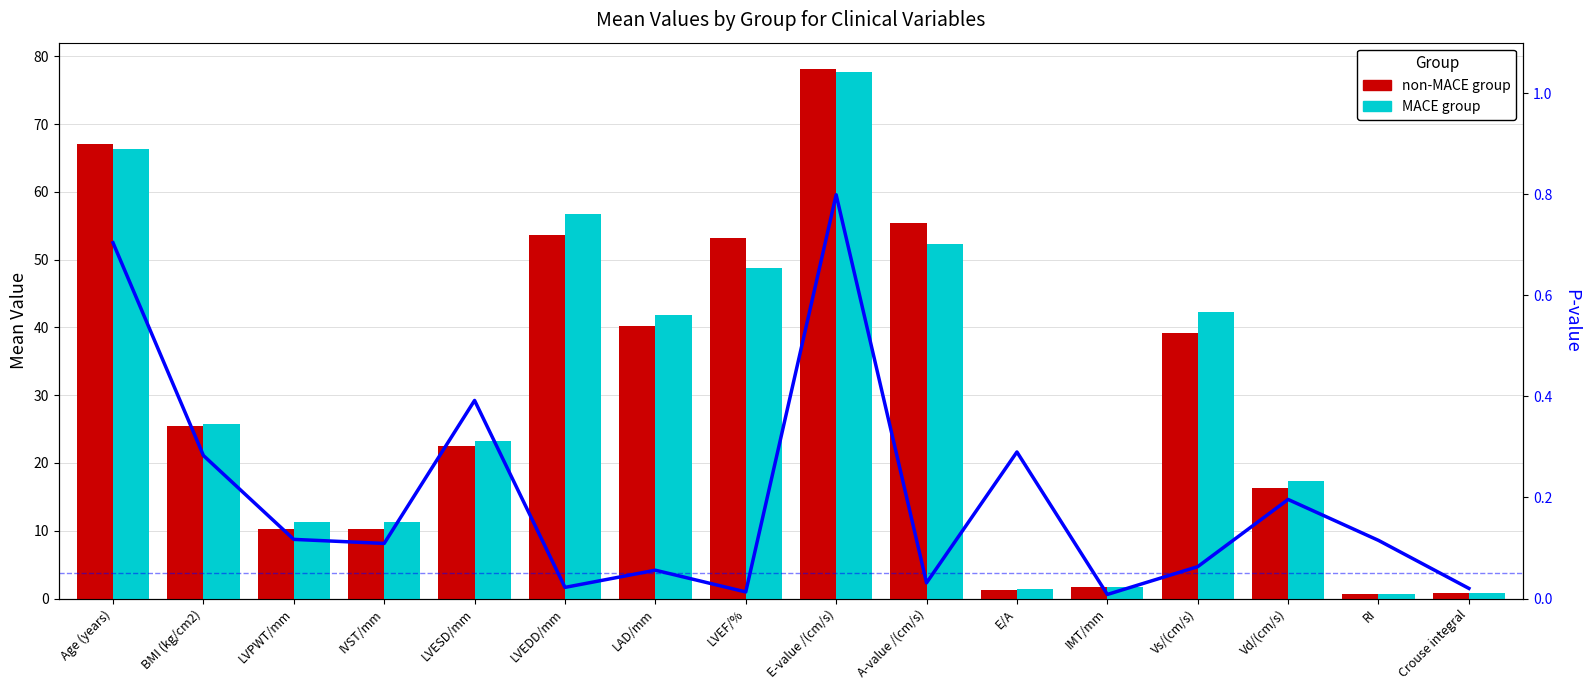

What is the difference between the maximum and minimum values in the MACE group series?

77.0